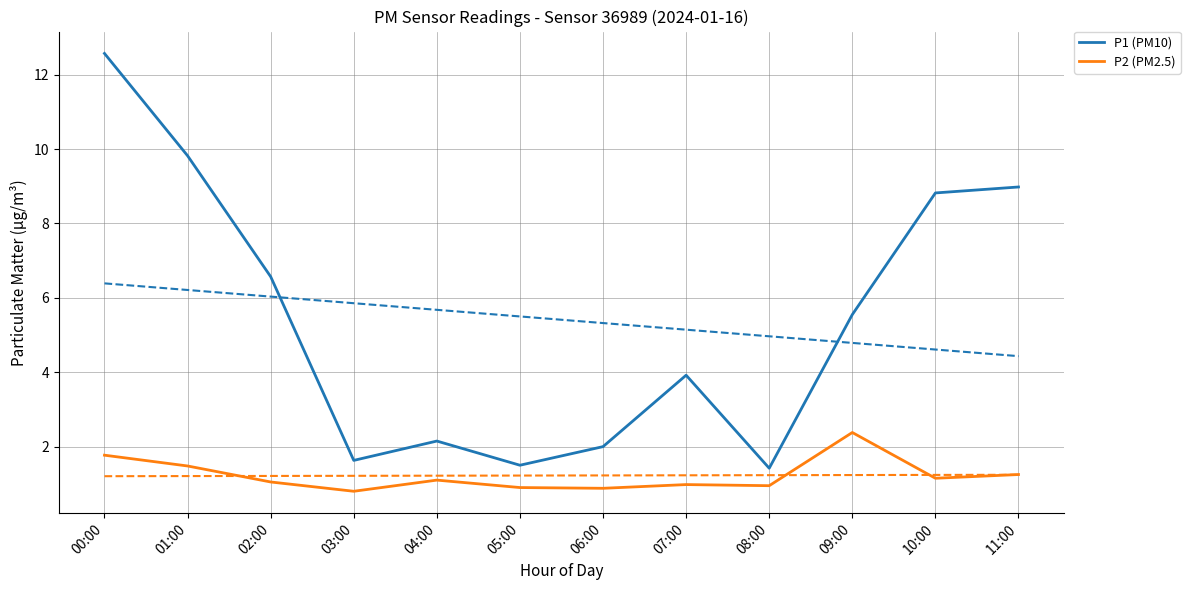

Reading left to right, transcribe all the data shown in this chart.

P1: 12.6	9.8	6.6	1.6	2.1	1.5	2.0	3.9	1.4	5.5	8.8	9.0
P2: 1.8	1.5	1.1	0.8	1.1	0.9	0.9	1.0	0.9	2.4	1.1	1.2